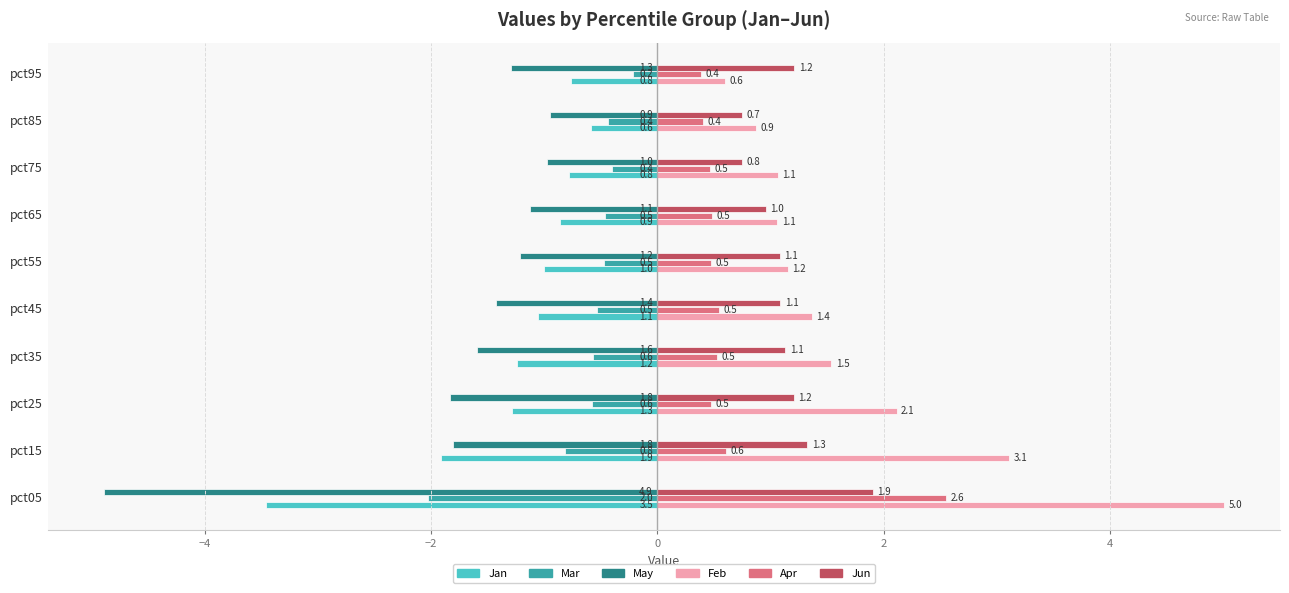

At which category is the sum across all series the highest?

pct15